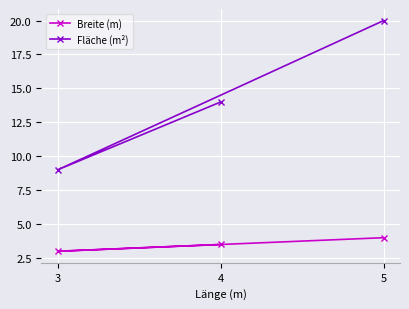

Where does the Fläche (m²) series first go above 14?

5